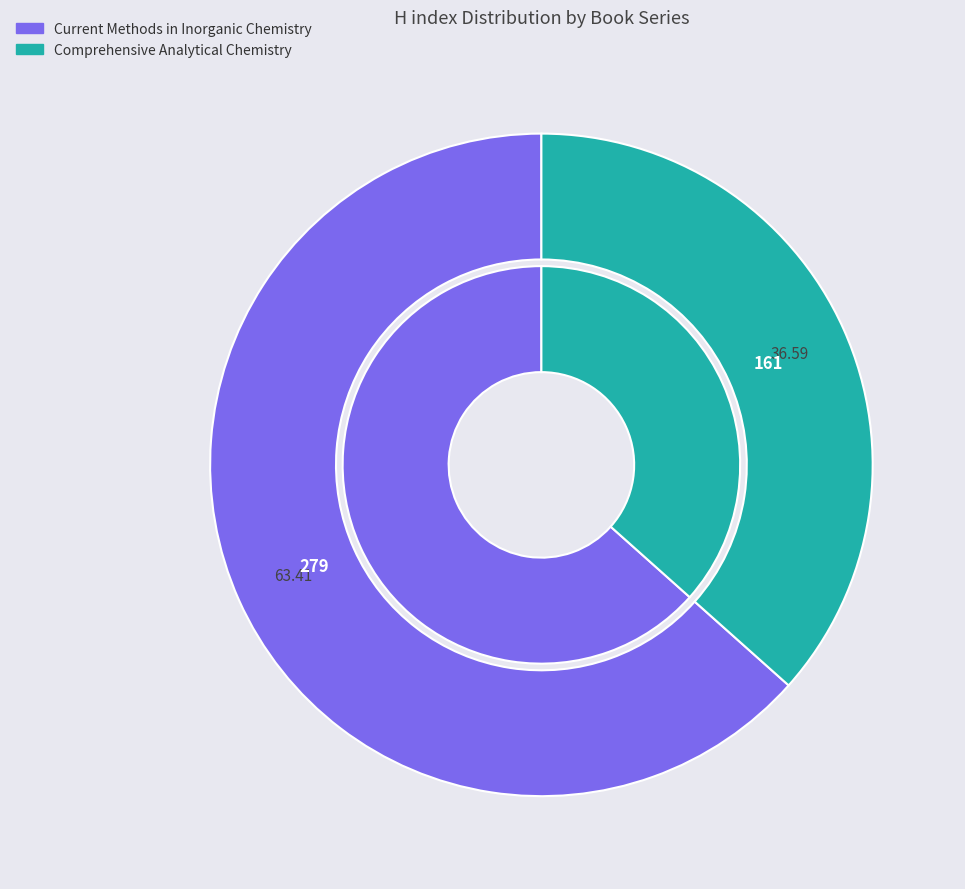

Do Comprehensive Analytical Chemistry and Current Methods in Inorganic Chemistry together represent more than half of the pie?

Yes